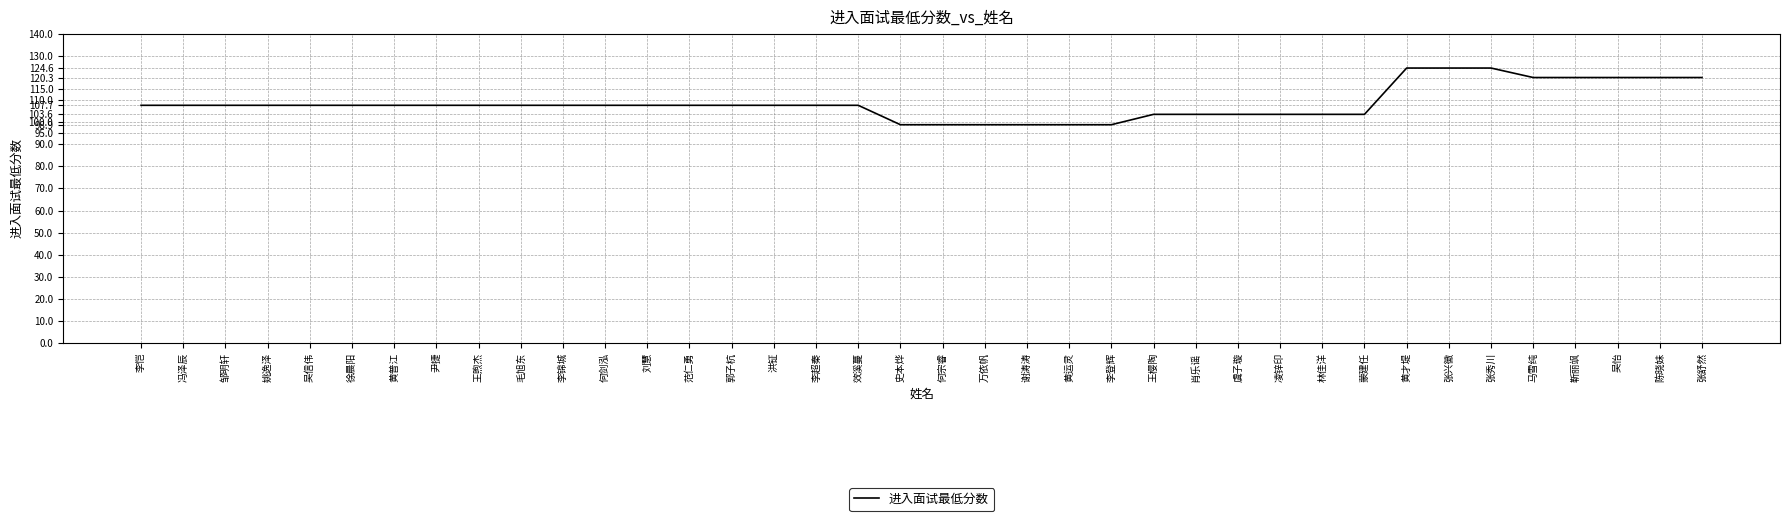

Is it true that the value at 吴信伟 is 179.2?

False